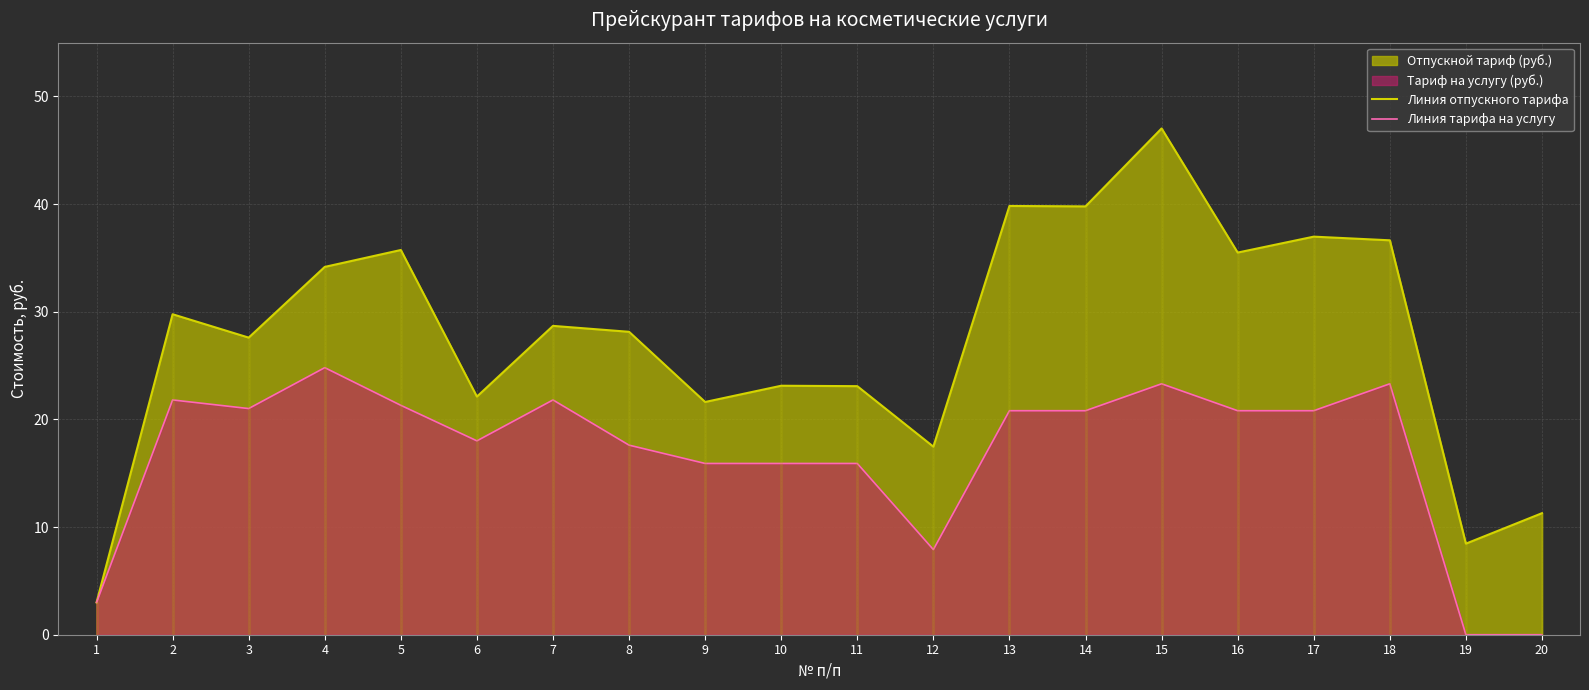

What is the minimum value for Линия отпускного тарифа?

3.0